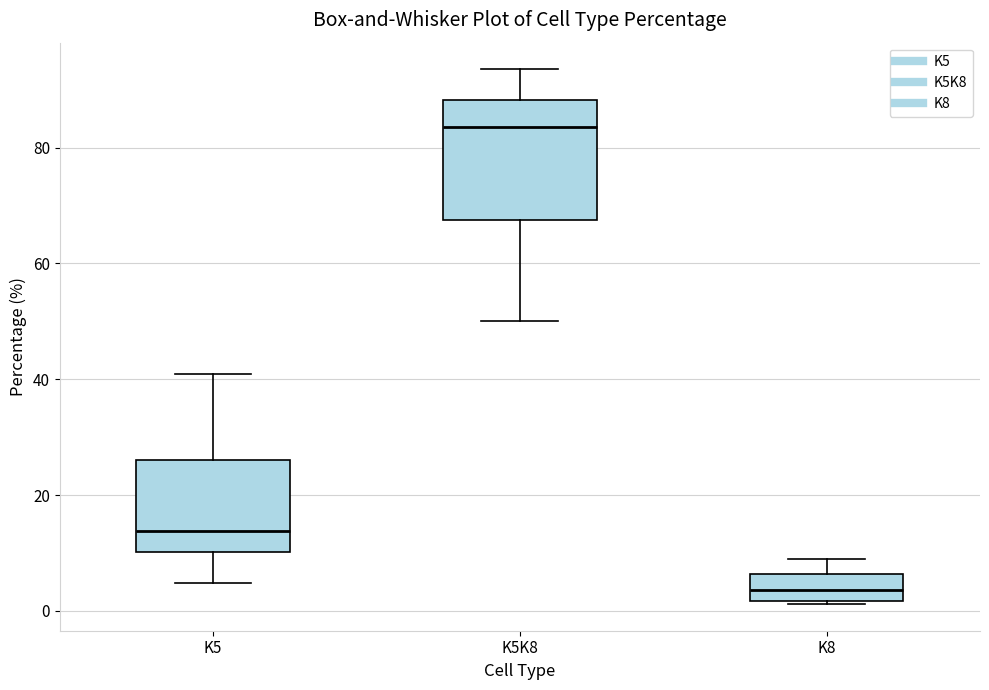

Reading left to right, transcribe this box plot: for each box, give where its median line is, the range the box spans, and where its two whiskers end, as read against the y-axis. The values are not printed on the chart, so give them approximately, as read against the axis.

K5: median 14, box 10 to 26, whiskers 4 to 40
K5K8: median 84, box 68 to 88, whiskers 50 to 94
K8: median 4, box 2 to 6, whiskers 2 to 8